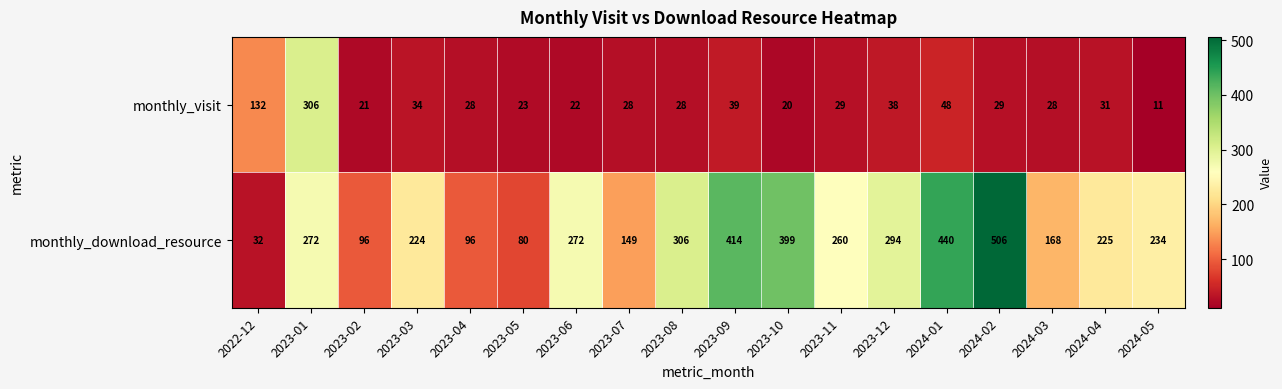

Rank the series at 2023-11 from highest to lowest value.

monthly_download_resource, monthly_visit